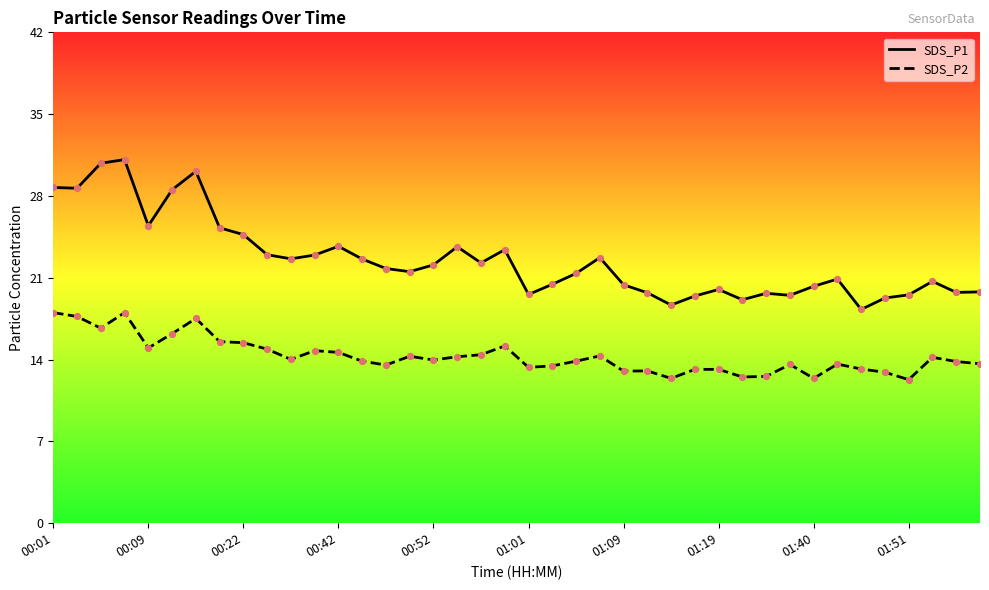

At how many categories does at least one series exceed 27?

6